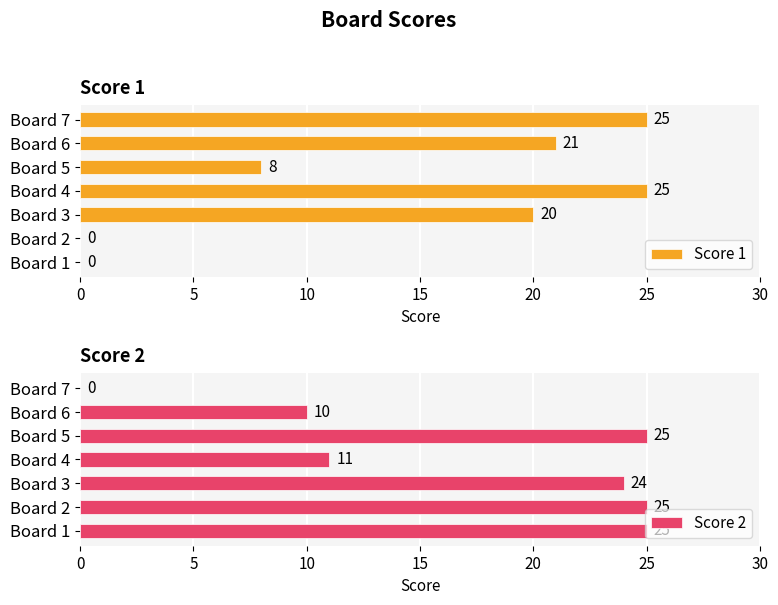

What is the sum of all Score 1 values?

99